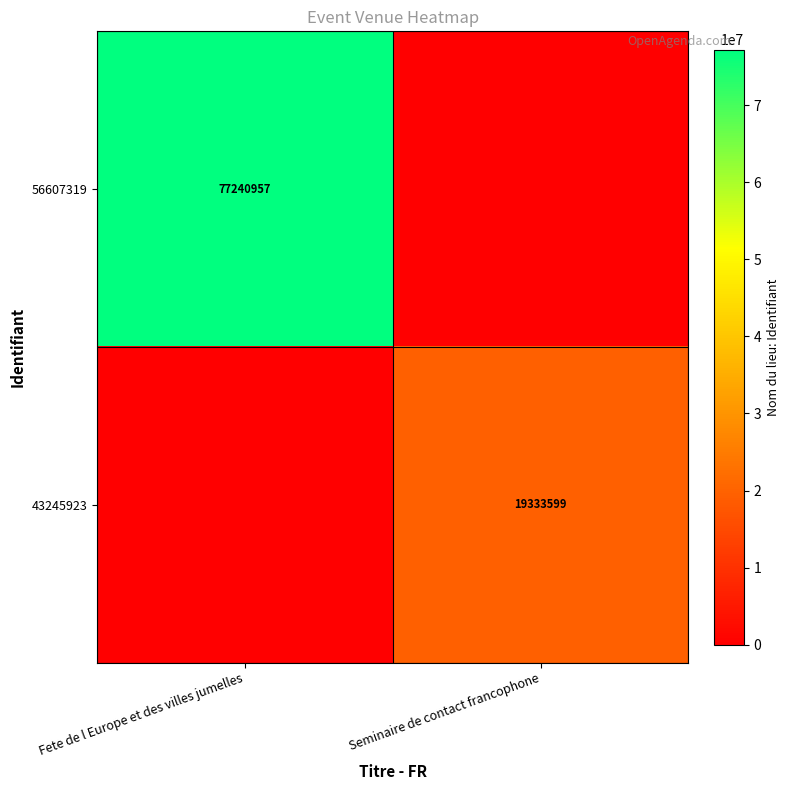

Is it true that 43245923 equals 32019191 at Seminaire de contact francophone?

False